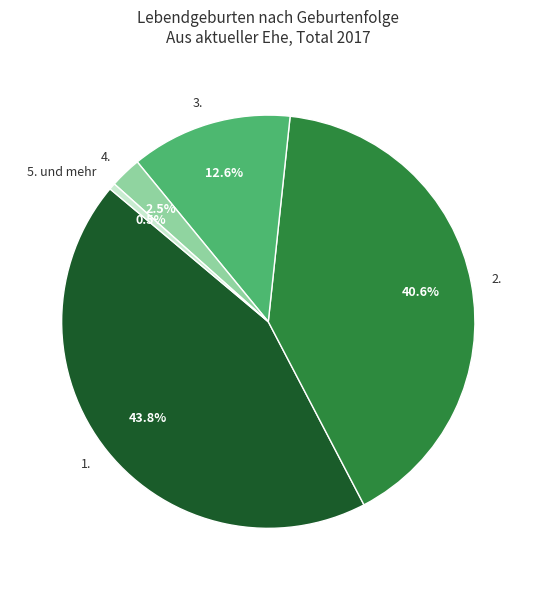

Rank the categories by value from lowest to highest.

5. und mehr, 4., 3., 2., 1.